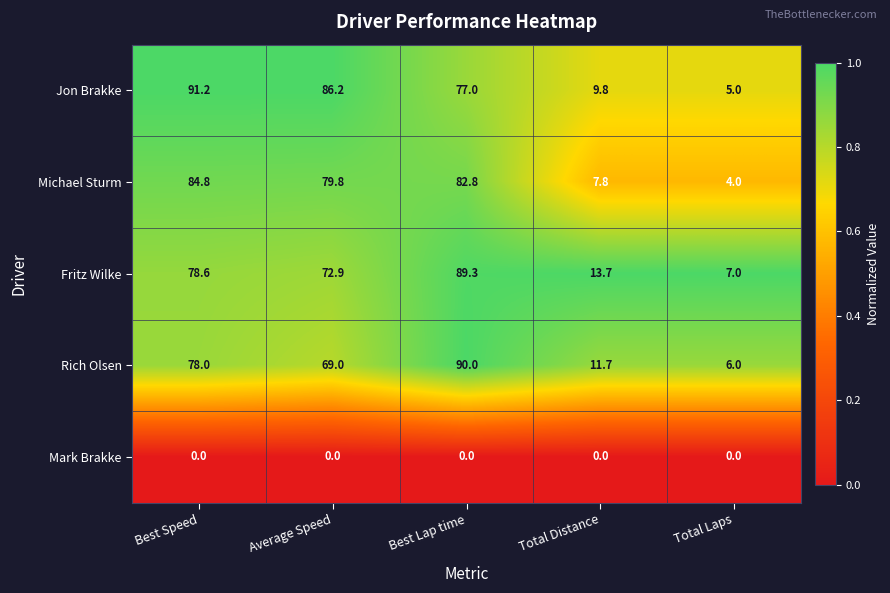

Which label corresponds to the largest value in the chart?

Best Speed